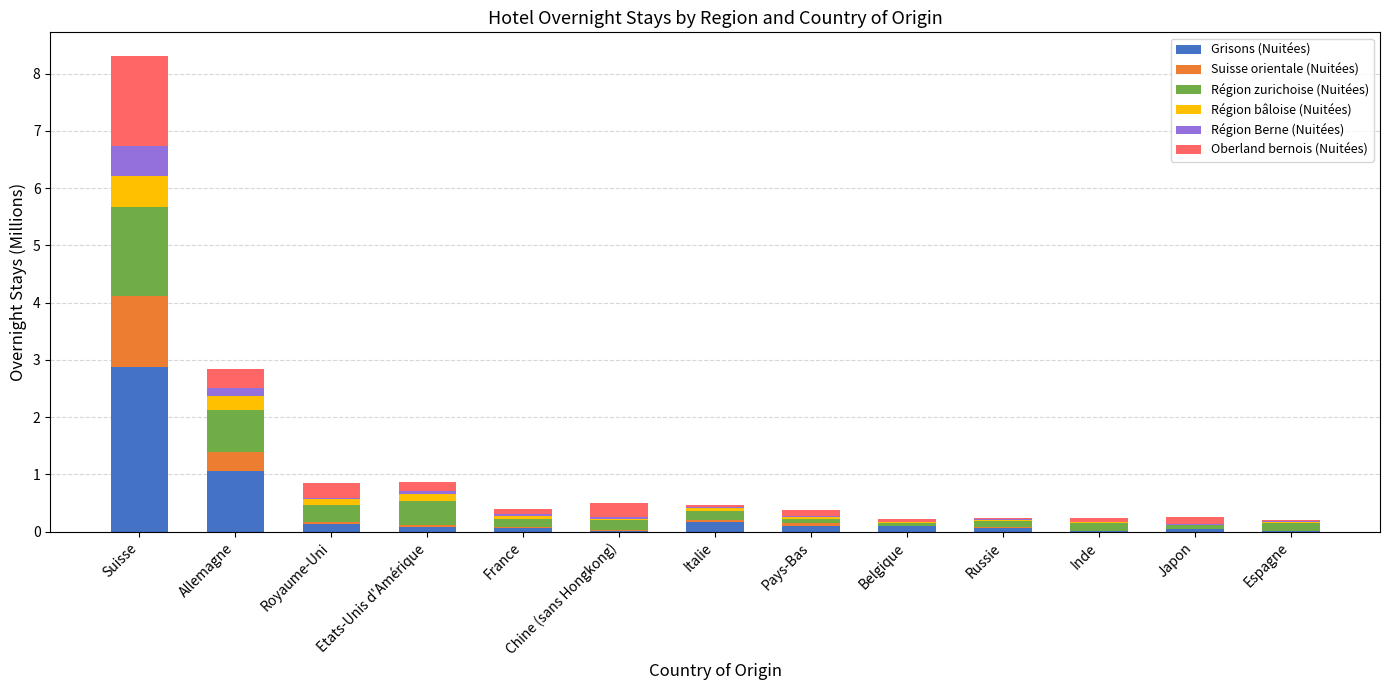

Are the bars grouped side by side (vs. stacked)?

No